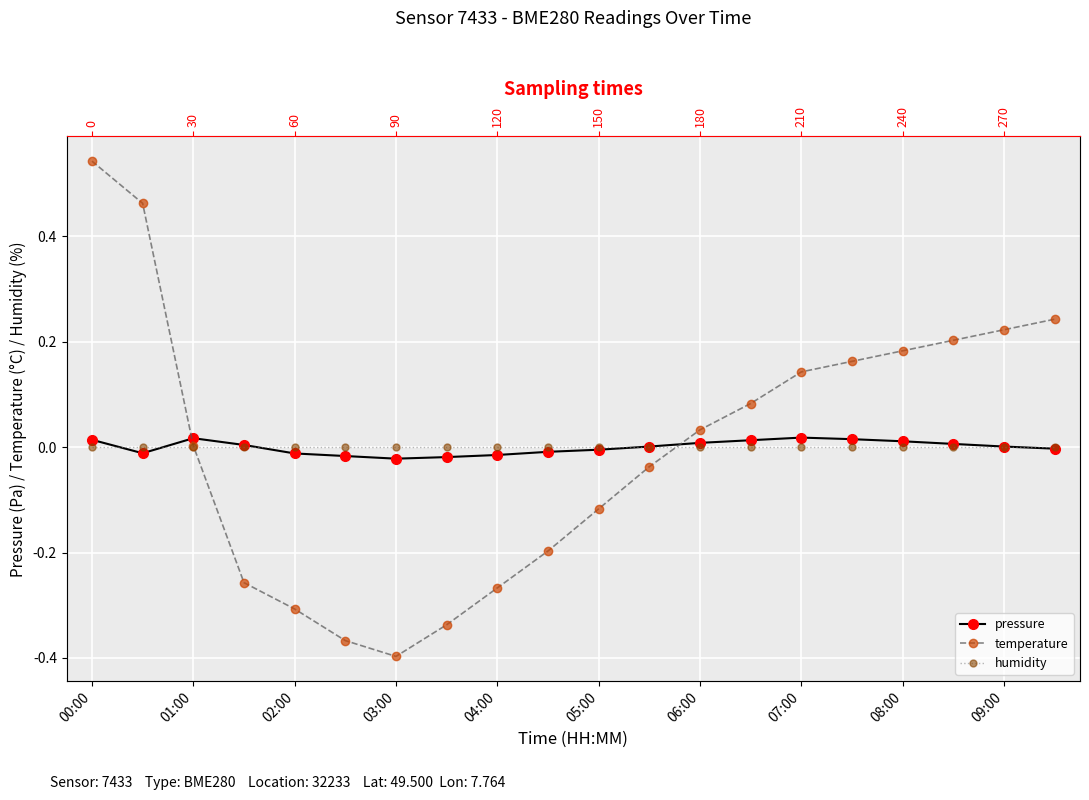

What is the difference between the maximum and second lowest values in the temperature series?

0.9